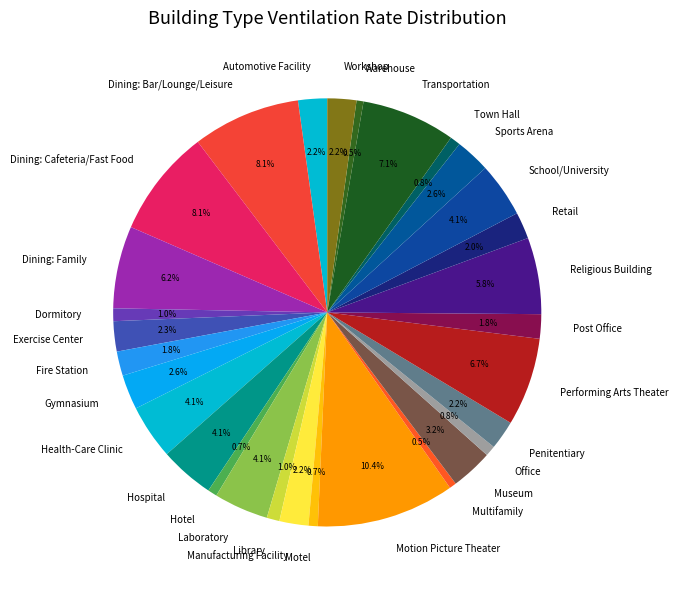

Count the number of slices in the pie.

30